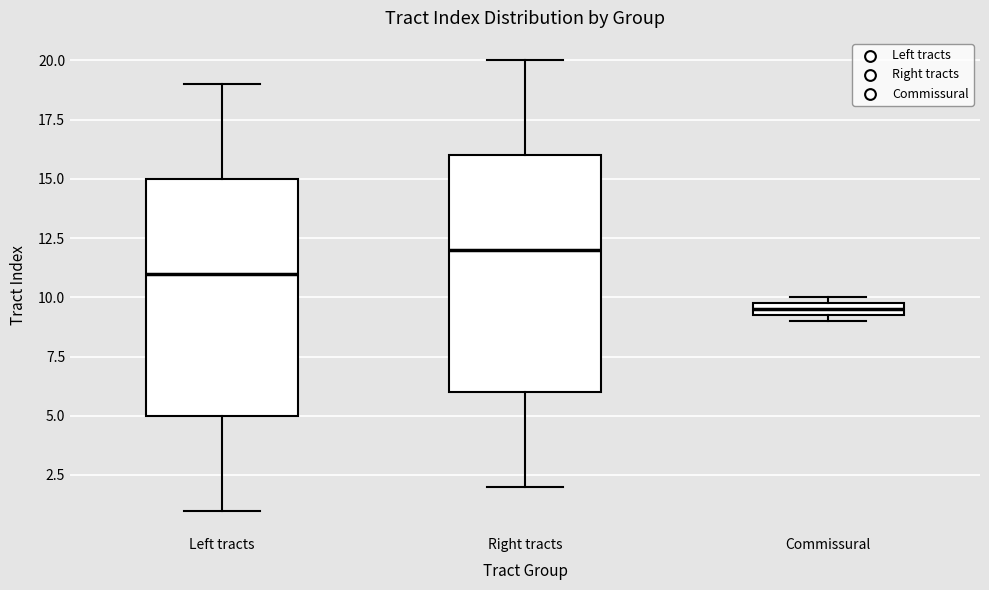

Which box has the highest median line?

Right tracts